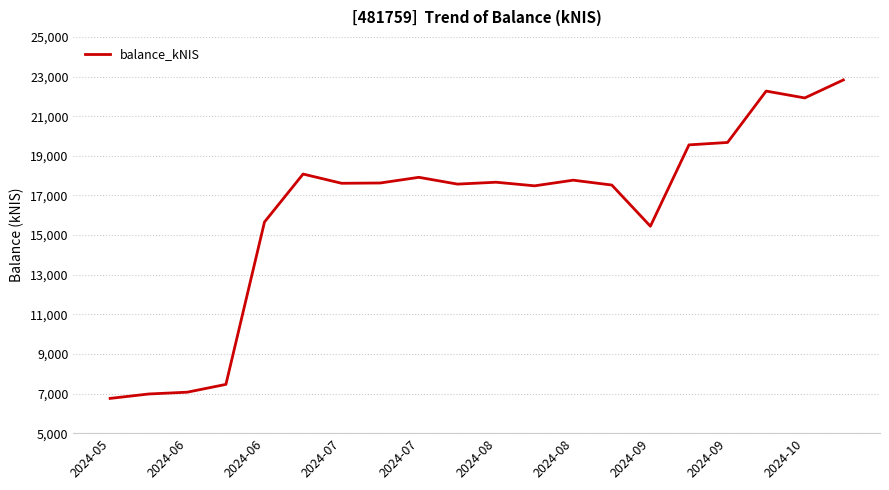

What is the difference between the maximum and minimum values?

16074.8